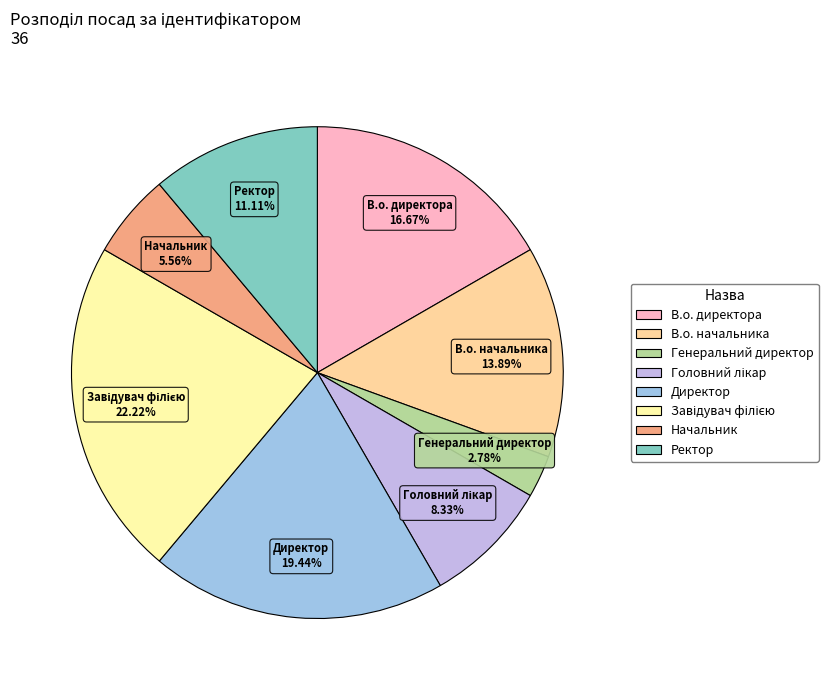

Count the number of slices in the pie.

8